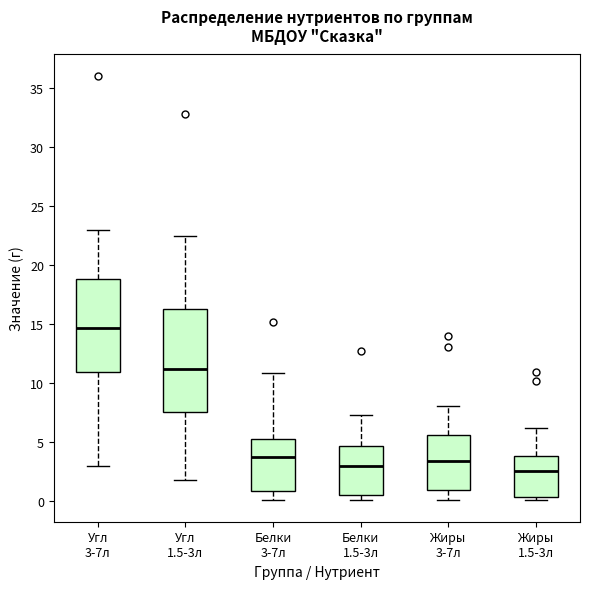

Which box's median line is the highest?

Угл 3-7л